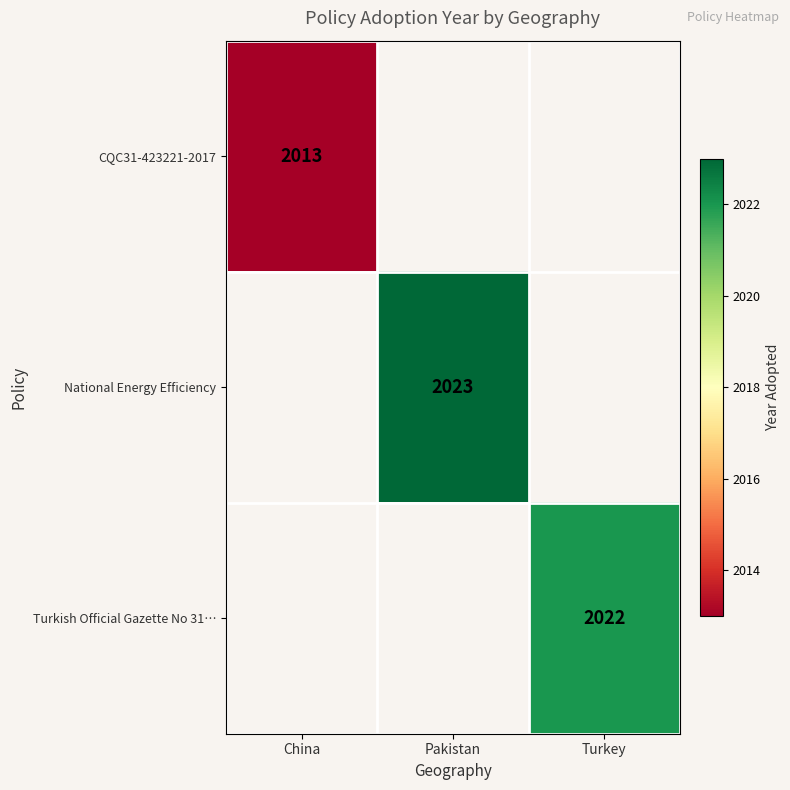

The value of Turkish Official Gazette No 31… at Turkey is 406. True or false?

False